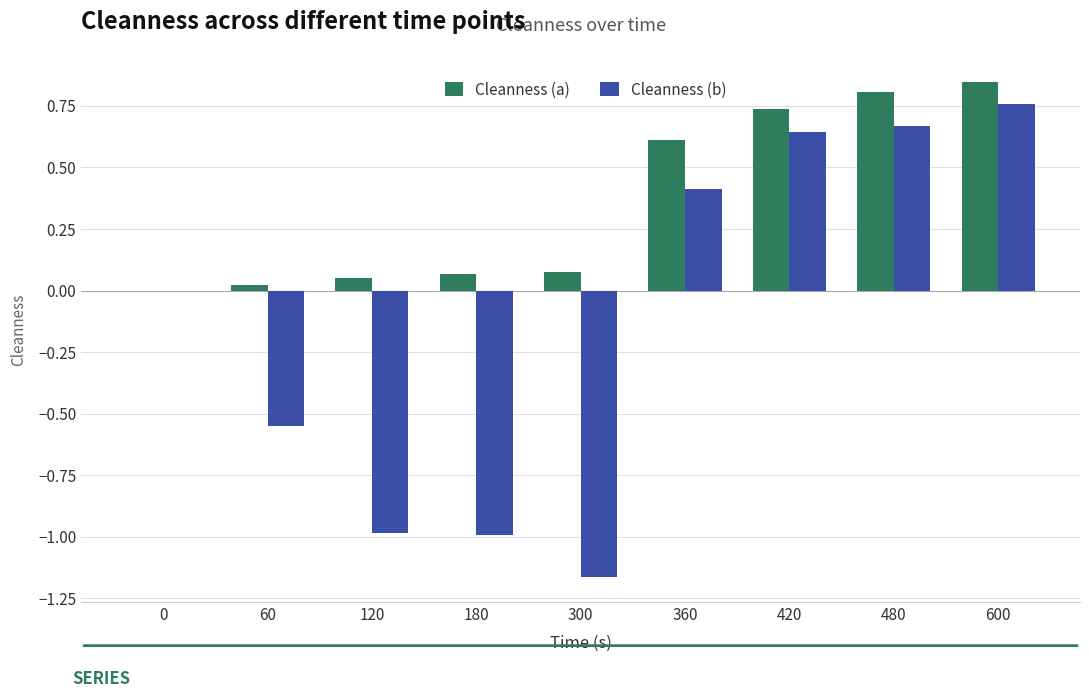

At which category is the sum across all series the highest?

600